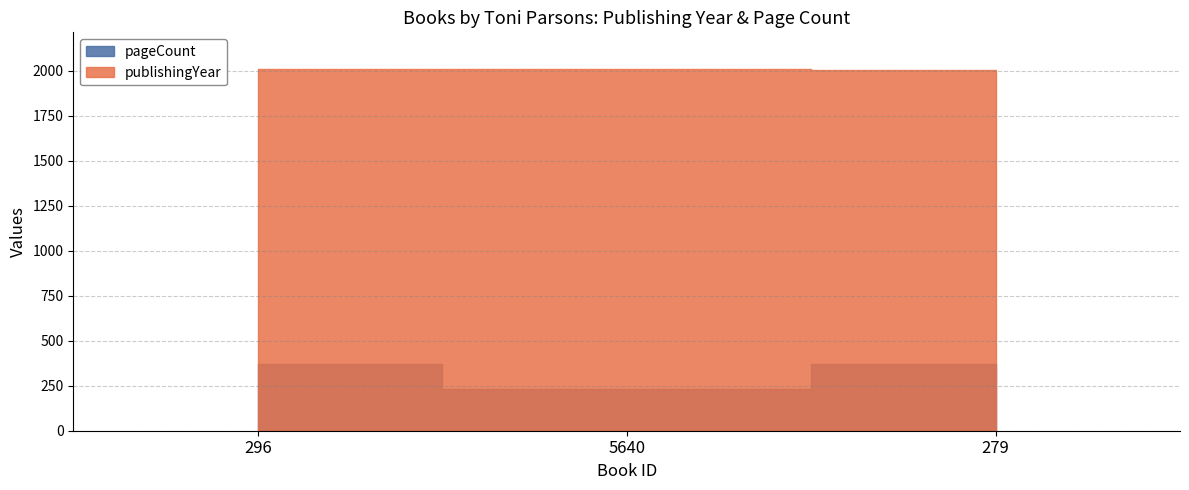

How many data points in publishingYear are less than 2007?

1